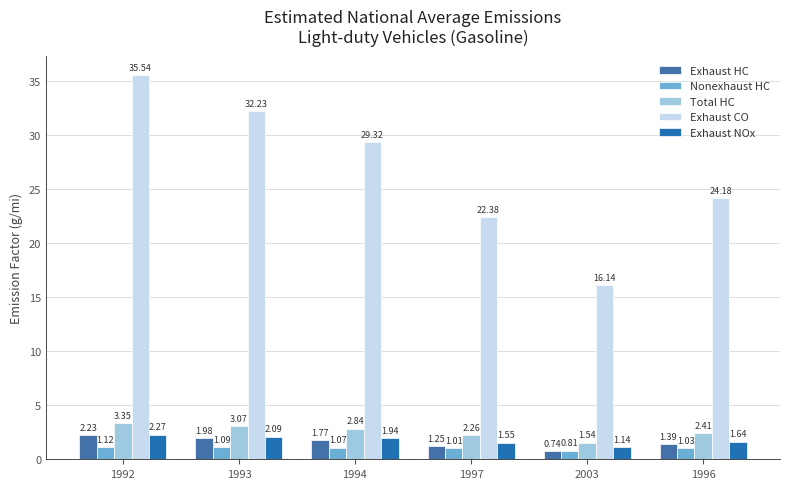

What is the label of the 5th bar from the left?

2003